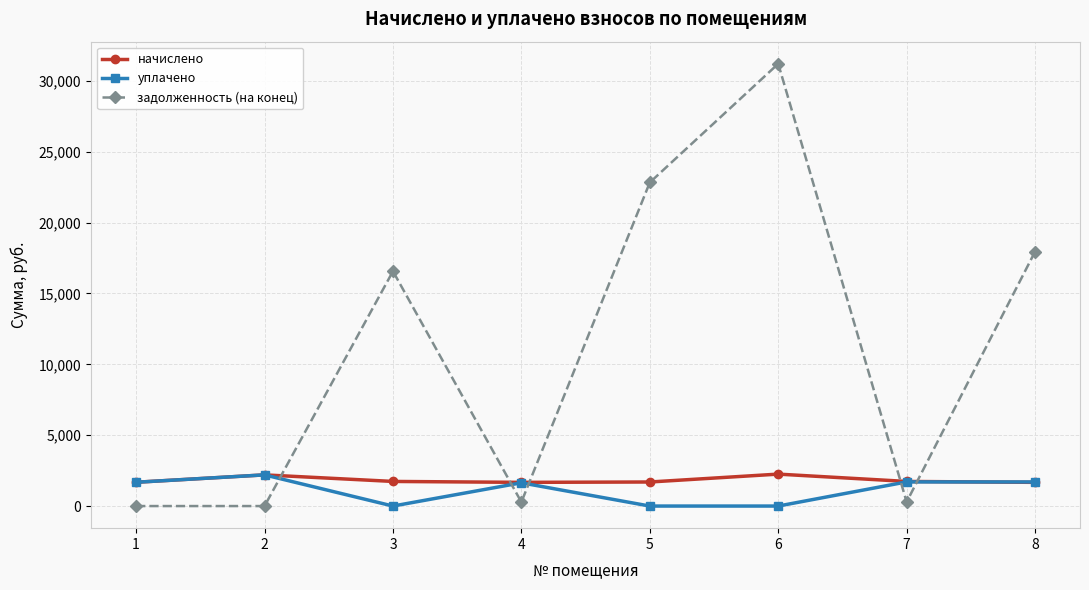

The value of начислено at 8 is 1672.0. True or false?

True